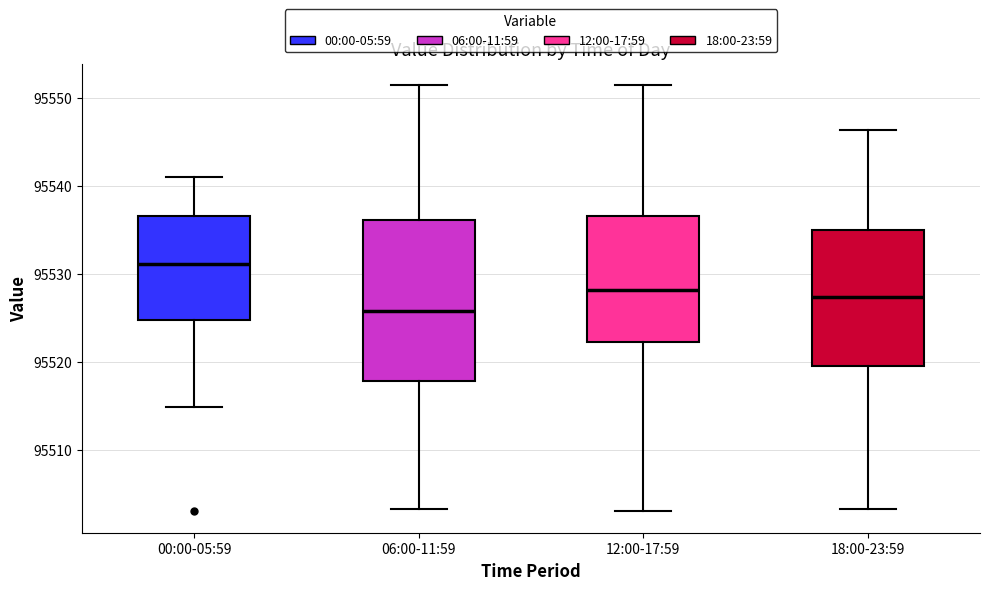

Reading left to right, read every box against the y-axis: the position of its median line, the range the box covers, and the ends of its whiskers. The values are not printed on the chart, so give them approximately, as read against the axis.

00:00-05:59: median 95531, box 95525 to 95537, whiskers 95515 to 95541
06:00-11:59: median 95526, box 95518 to 95536, whiskers 95503 to 95551
12:00-17:59: median 95528, box 95522 to 95537, whiskers 95503 to 95551
18:00-23:59: median 95527, box 95519 to 95535, whiskers 95503 to 95546